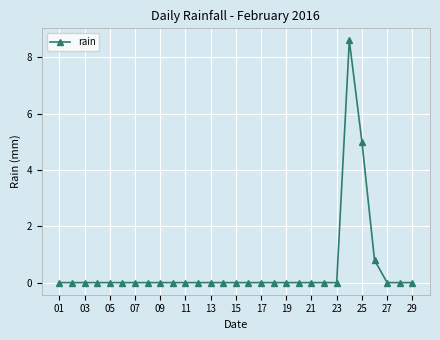

How many categories are shown in the chart?

29